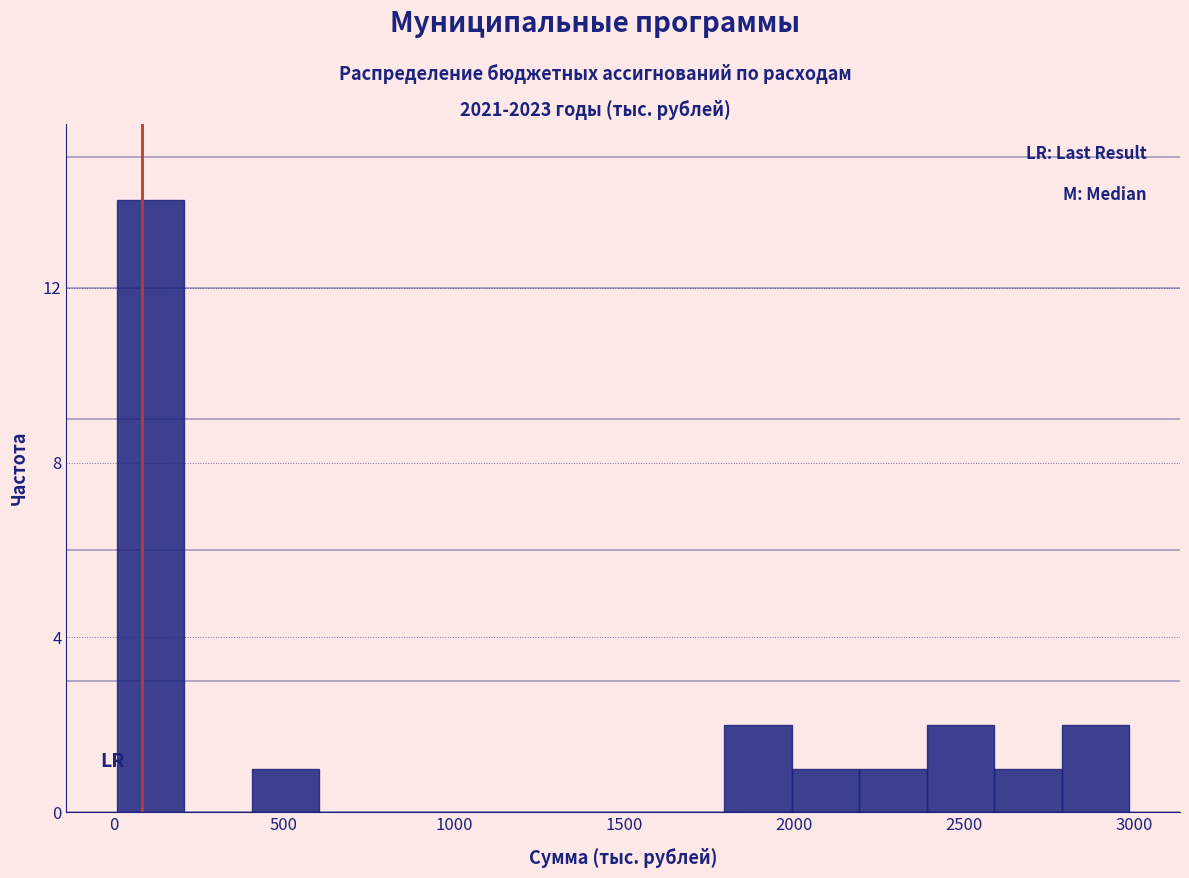

Read against the x-axis, roughly where is the centre of the tallest bar?

100